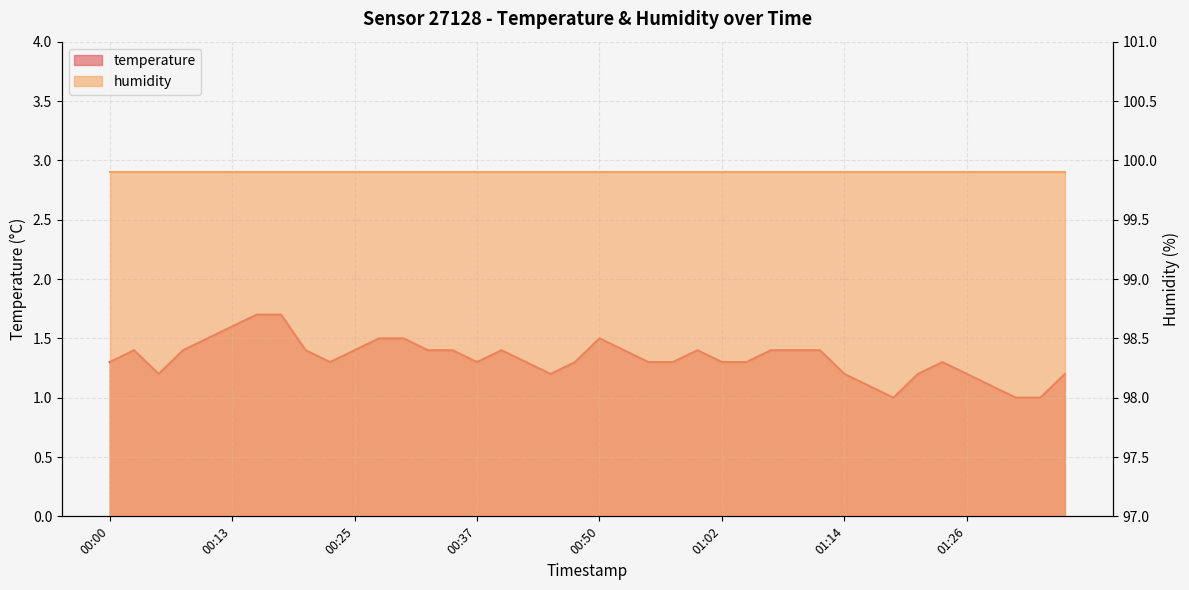

What is the sum of all values?

53.2